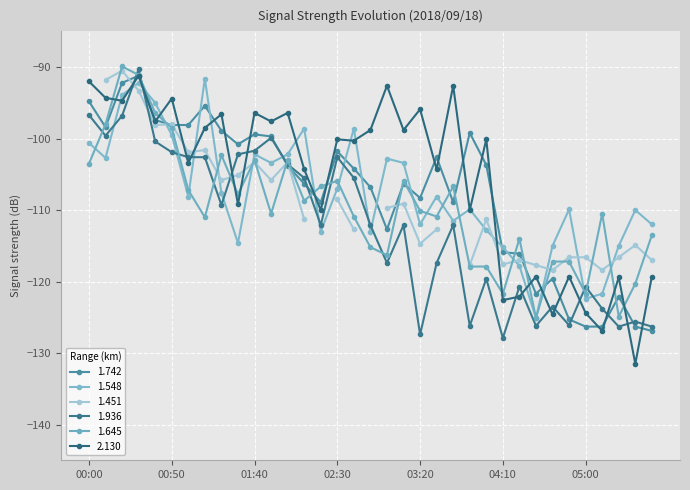

What is the sum of all 1.742 values?

-3764.4